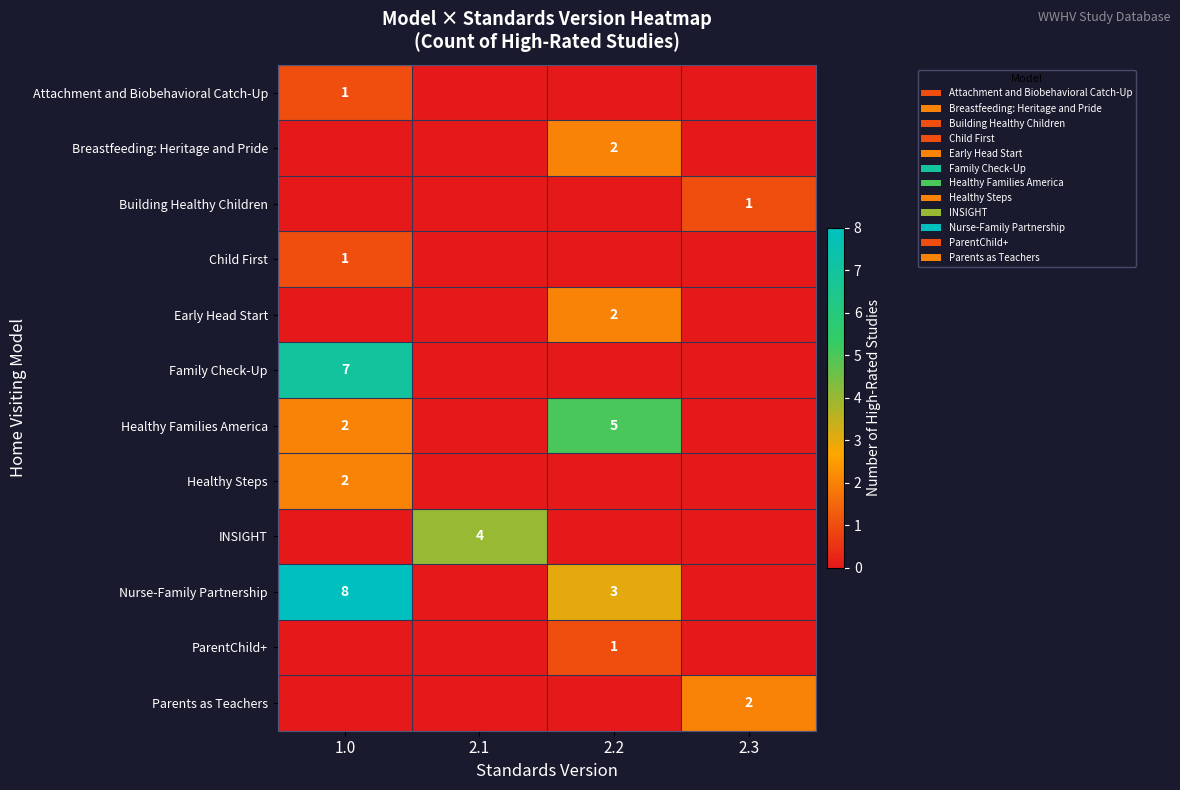

The value of Family Check-Up at 1.0 is 12. True or false?

False